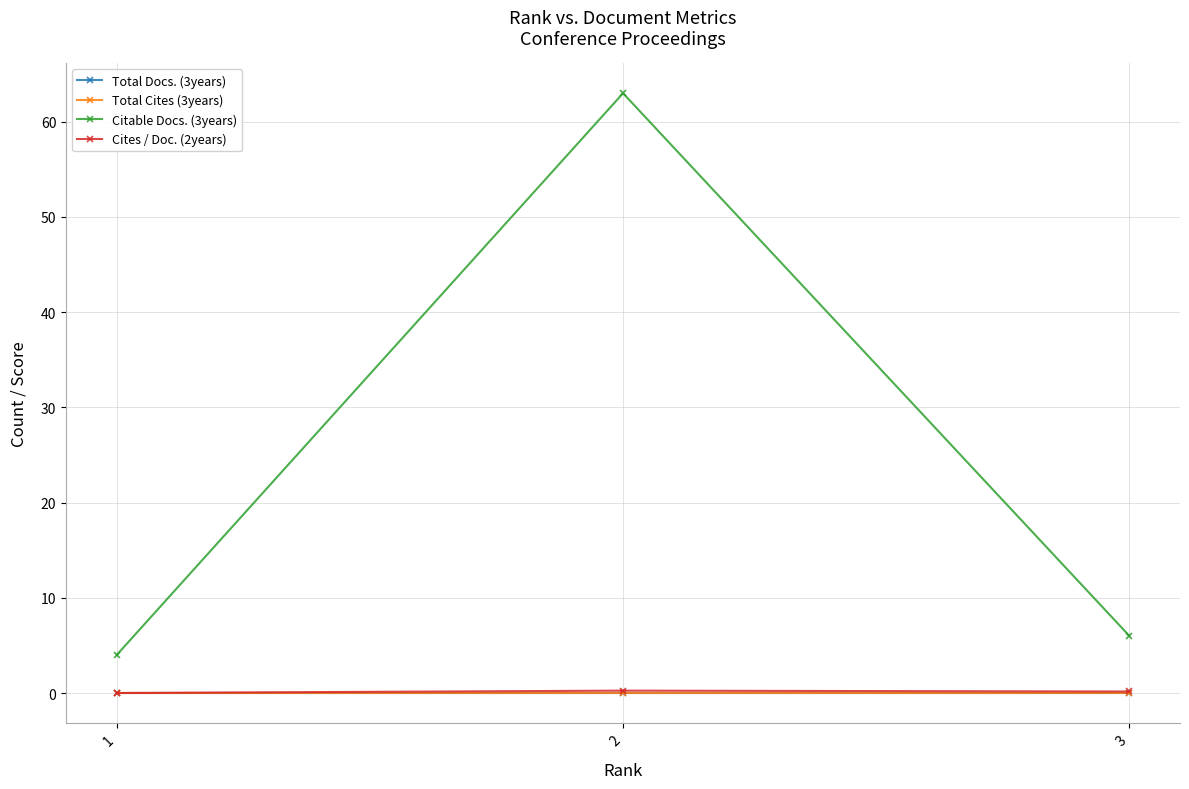

Between 2 and 3, which is larger?

2